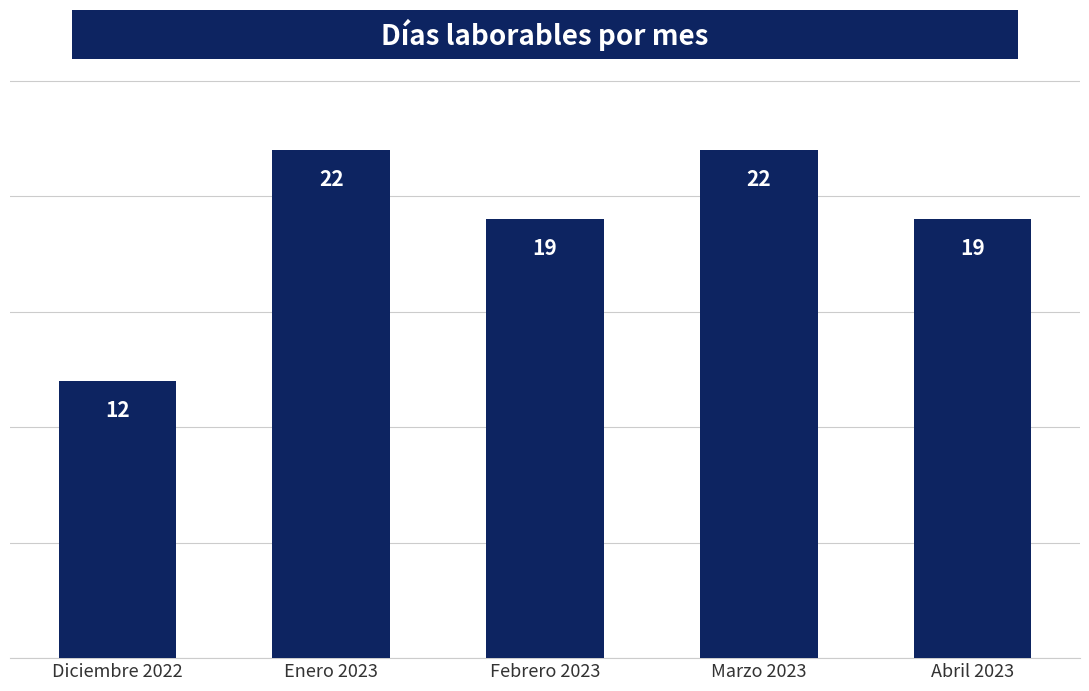

What position from the left is Marzo 2023?

4